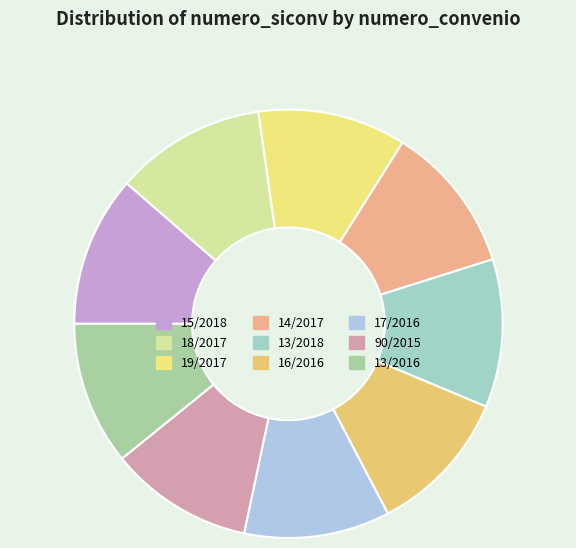

How many segments does this pie chart have?

9